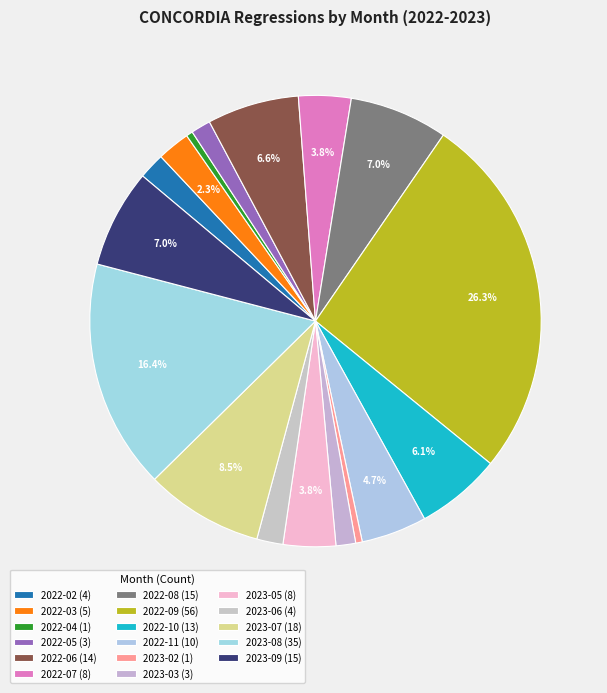

How many slices are in this pie chart?

17